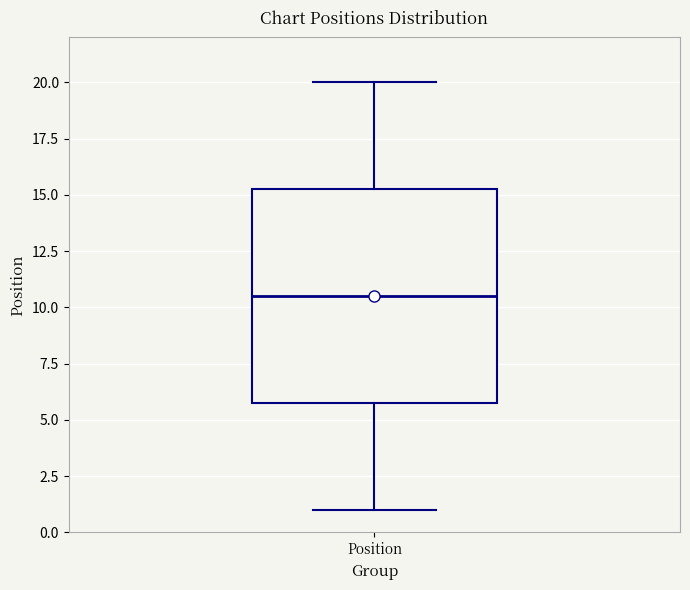

Read this box plot against the y-axis: the position of the median line, the range covered by the box, and the ends of both whiskers. The values are not printed on the chart, so give them approximately, as read against the axis.

median 10.5, box 6.0 to 15.5, whiskers 1.0 to 20.0